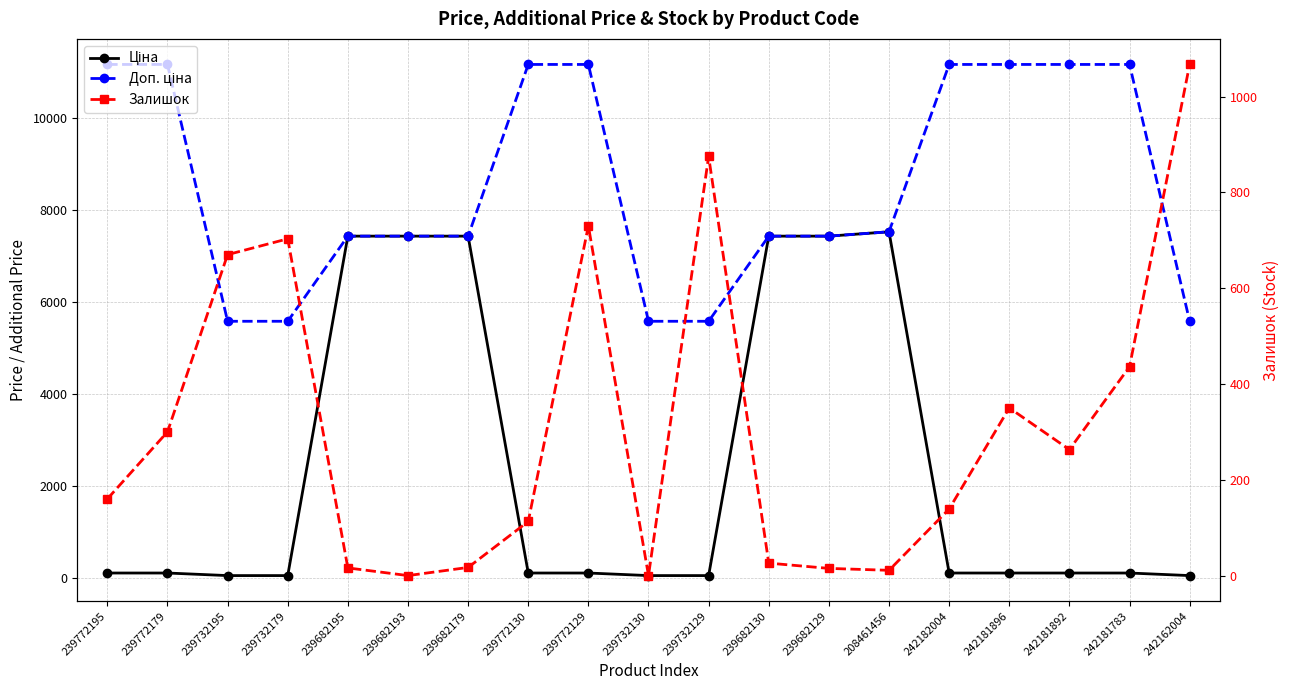

At how many categories does at least one series exceed 8727?

8